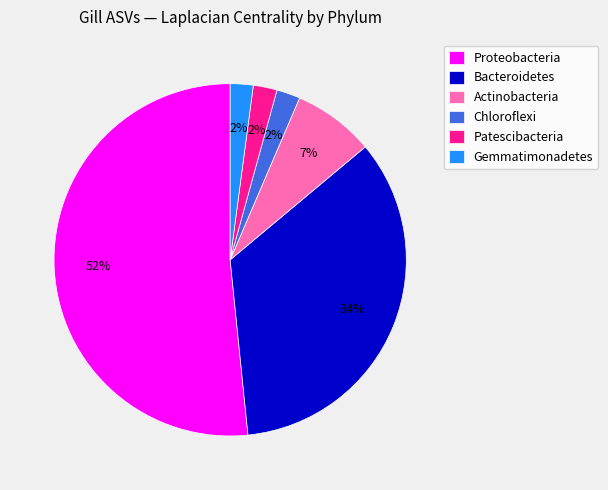

Combined, do Chloroflexi and Actinobacteria account for over 50%?

No